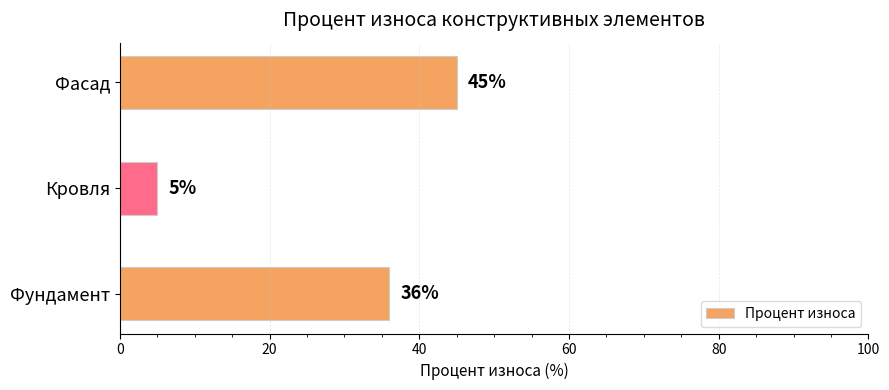

At which category does the chart reach its minimum across all series?

Кровля